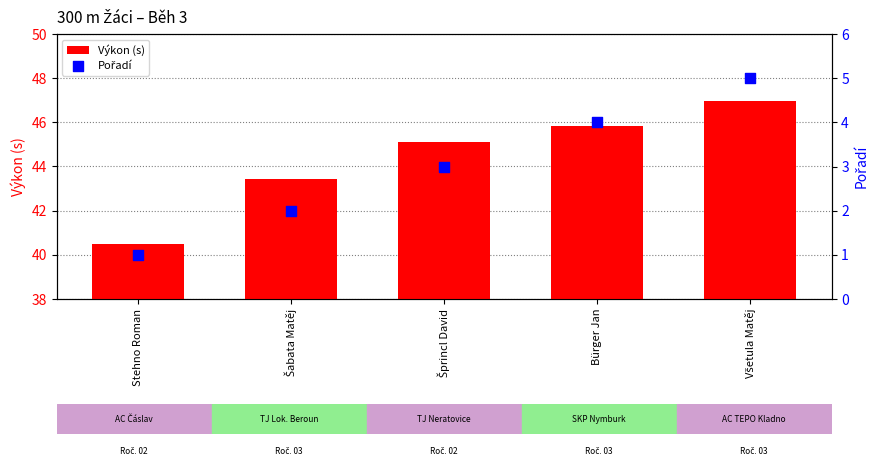

At which category is the sum across all series the highest?

Všetula Matěj